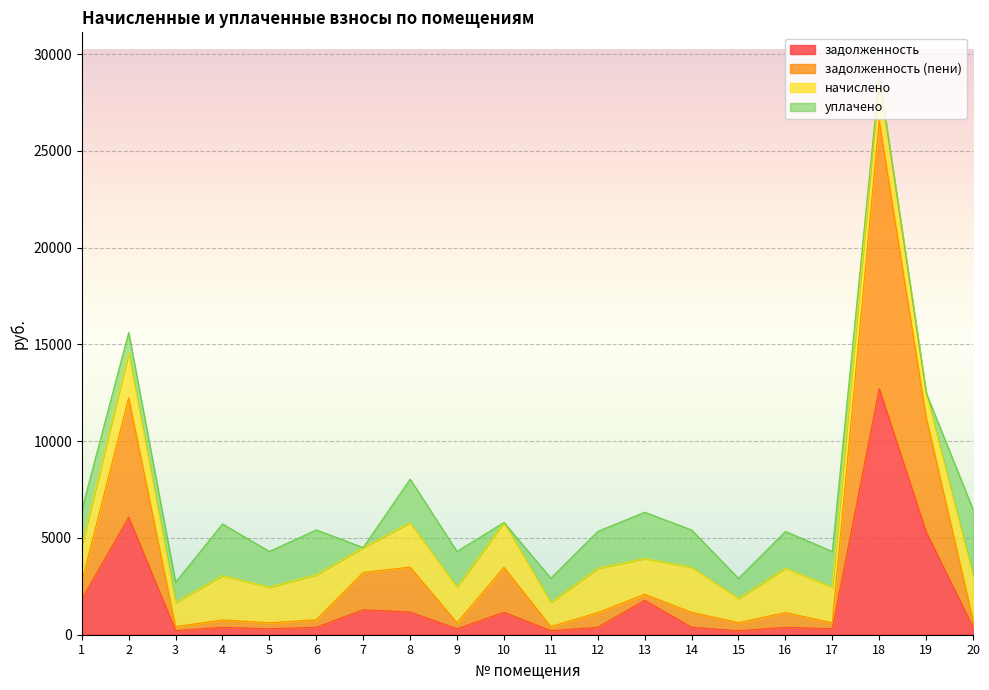

List the labels in order of задолженность (пени) value, largest first.

18, 2, 19, 8, 10, 7, 1, 13, 14, 16, 12, 6, 20, 4, 15, 5, 9, 17, 3, 11